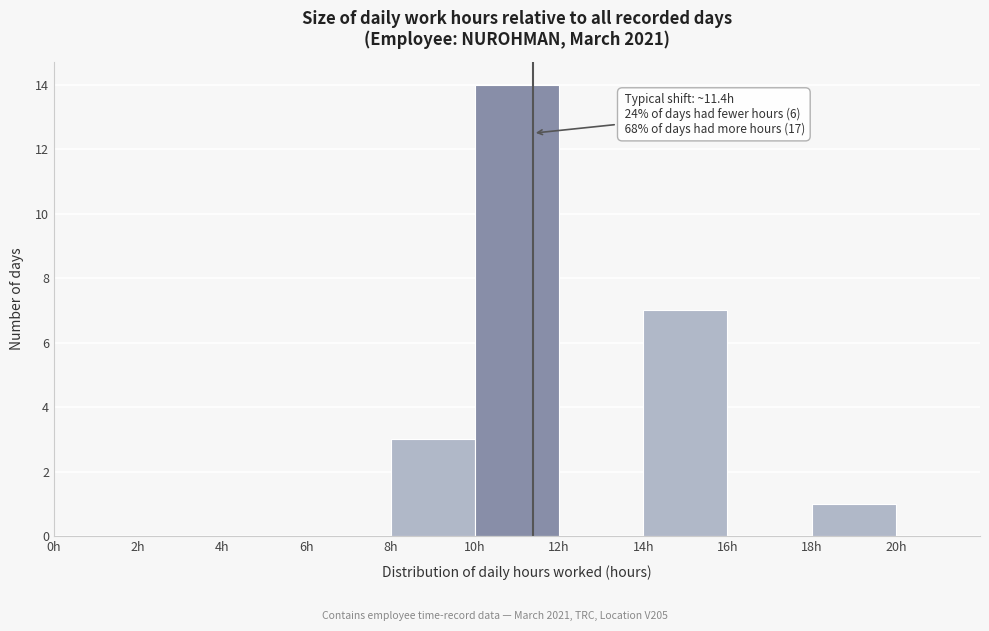

Over which range of the x-axis is the bar tallest?

10 to 12